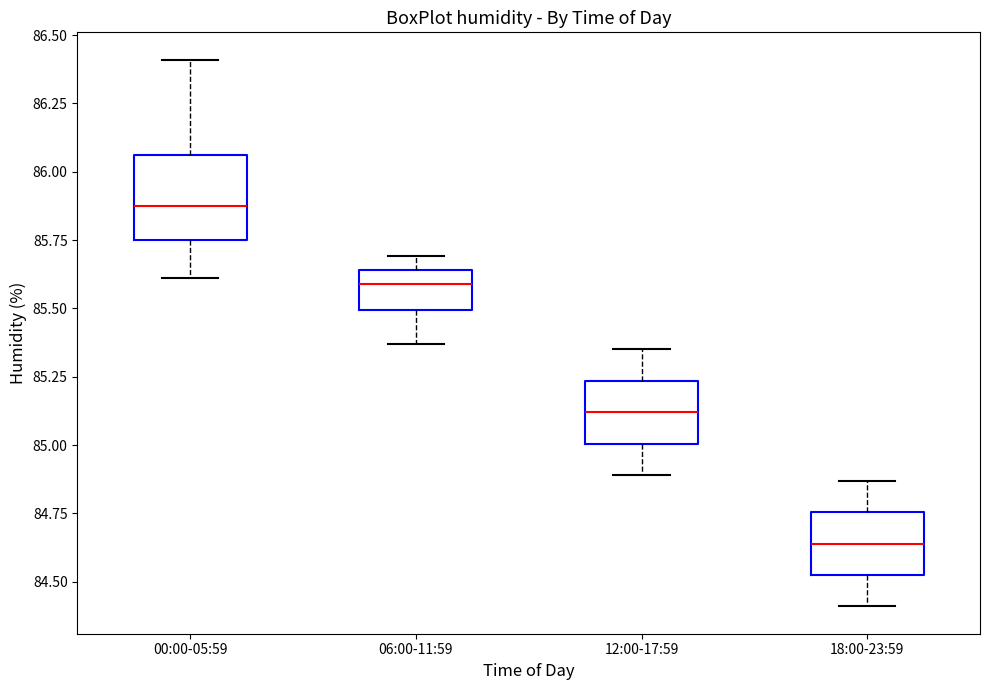

Reading left to right, read every box against the y-axis: the position of its median line, the range the box covers, and the ends of its whiskers. The values are not printed on the chart, so give them approximately, as read against the axis.

00:00-05:59: median 85.90, box 85.75 to 86.05, whiskers 85.60 to 86.40
06:00-11:59: median 85.60, box 85.50 to 85.65, whiskers 85.35 to 85.70
12:00-17:59: median 85.10, box 85.00 to 85.25, whiskers 84.90 to 85.35
18:00-23:59: median 84.65, box 84.55 to 84.75, whiskers 84.40 to 84.85